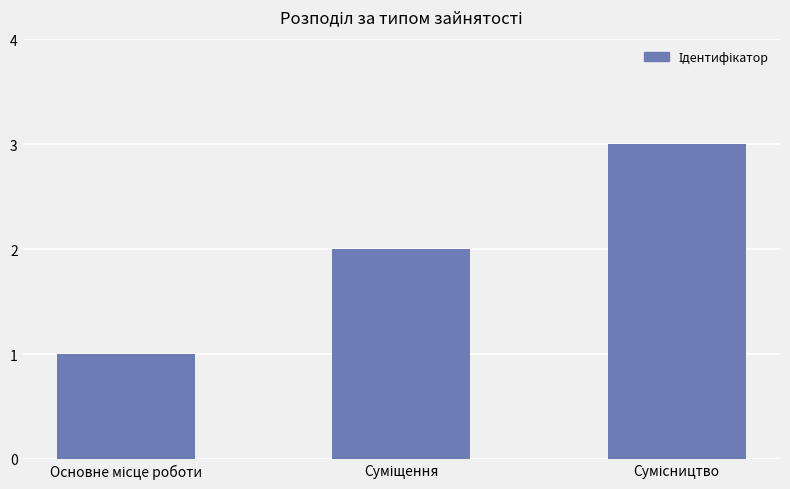

What is the greatest value displayed?

3